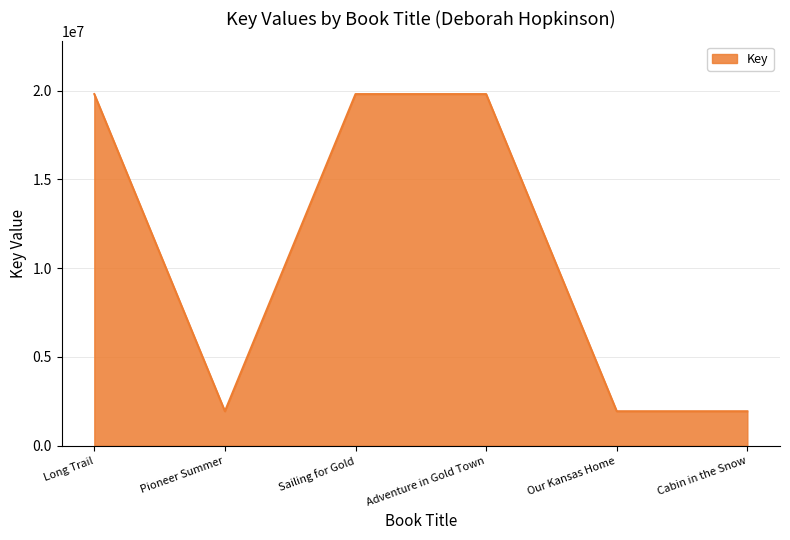

How many lines are shown in the chart?

1